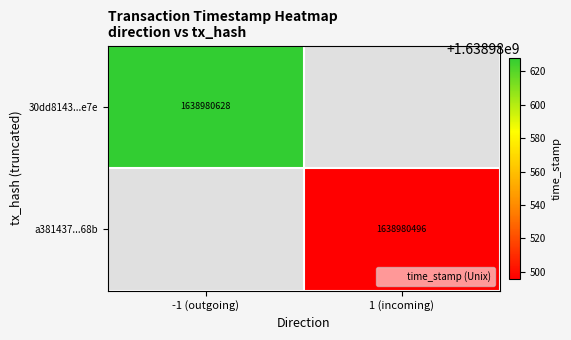

Rank the series by their maximum value, from highest to lowest.

30dd8143321952789888f5534c262a734ed2e7e, a381437114d85430b75ac7d7baef64ad02f068b